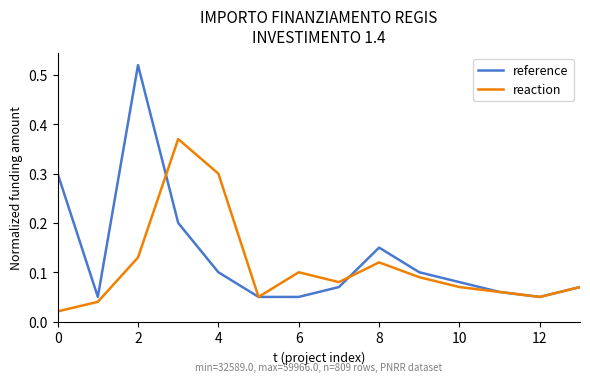

Which series has the largest range (max minus min)?

reference